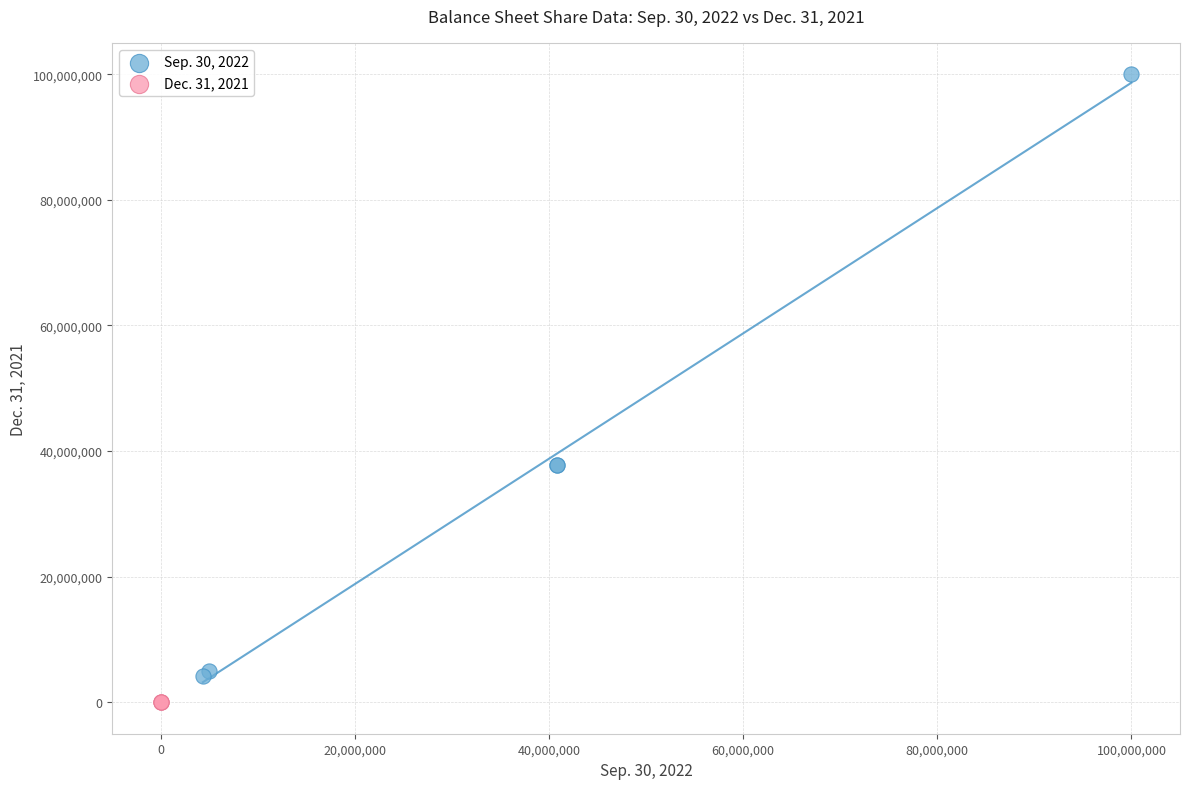

Which series reaches the maximum Y coordinate?

Sep. 30, 2022